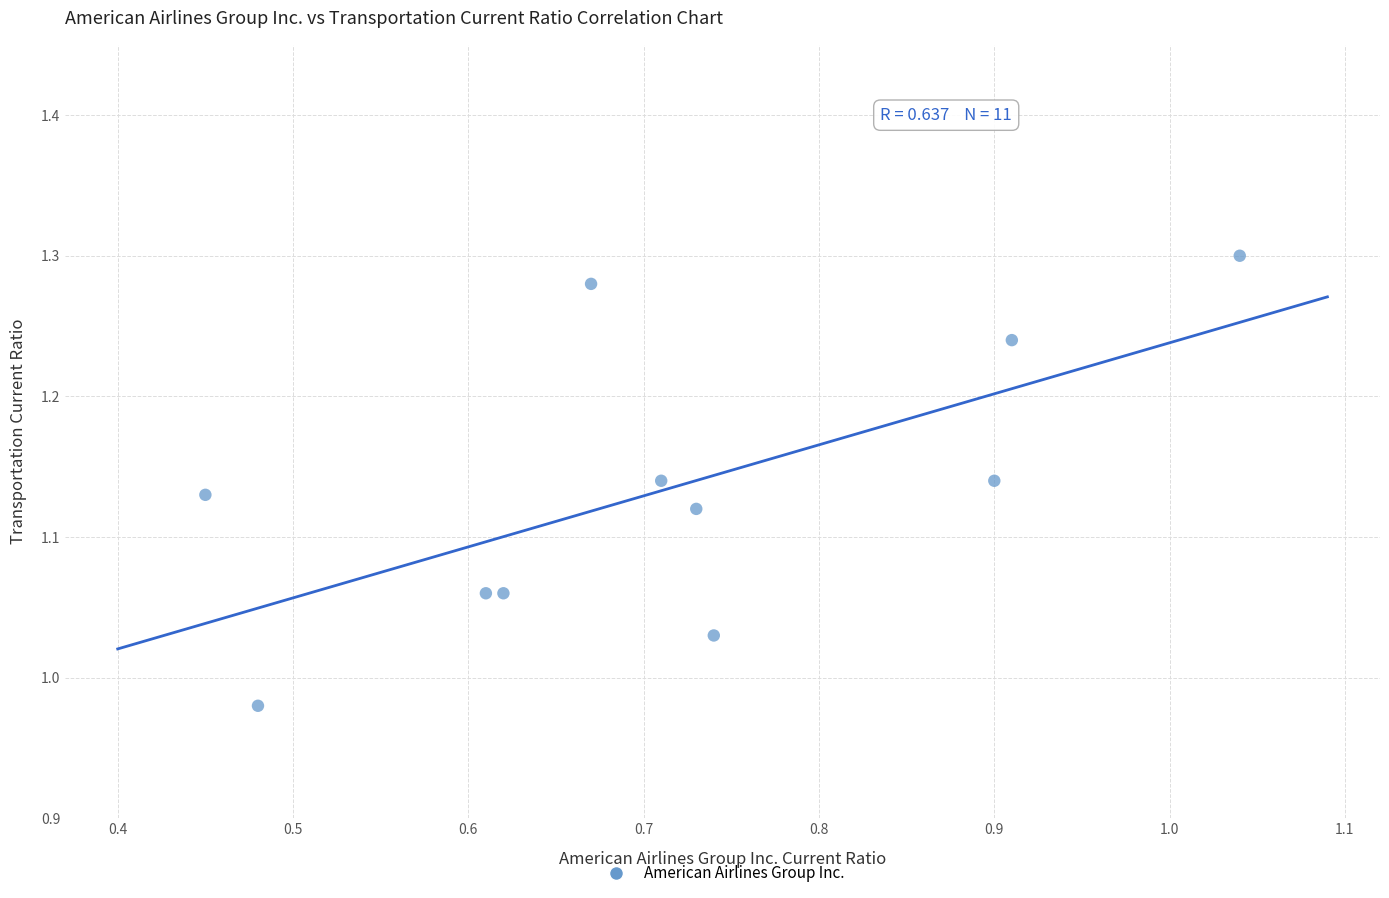

What is the average X value?

0.7